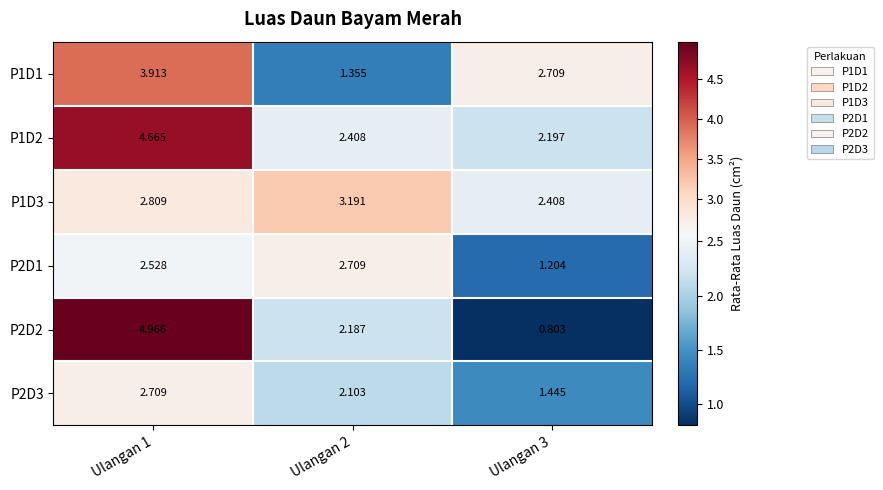

Is the value of P1D2 at Ulangan 2 greater than the value of P2D3 at Ulangan 2?

Yes